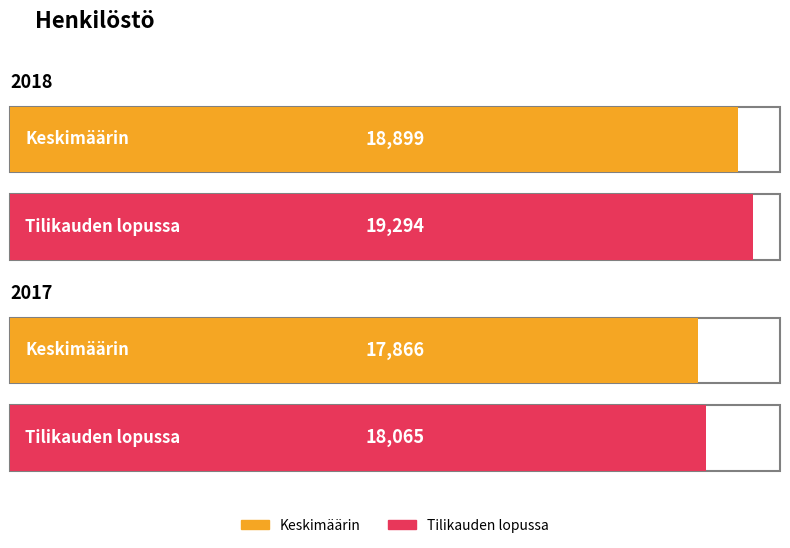

Count the number of categories in the chart.

2